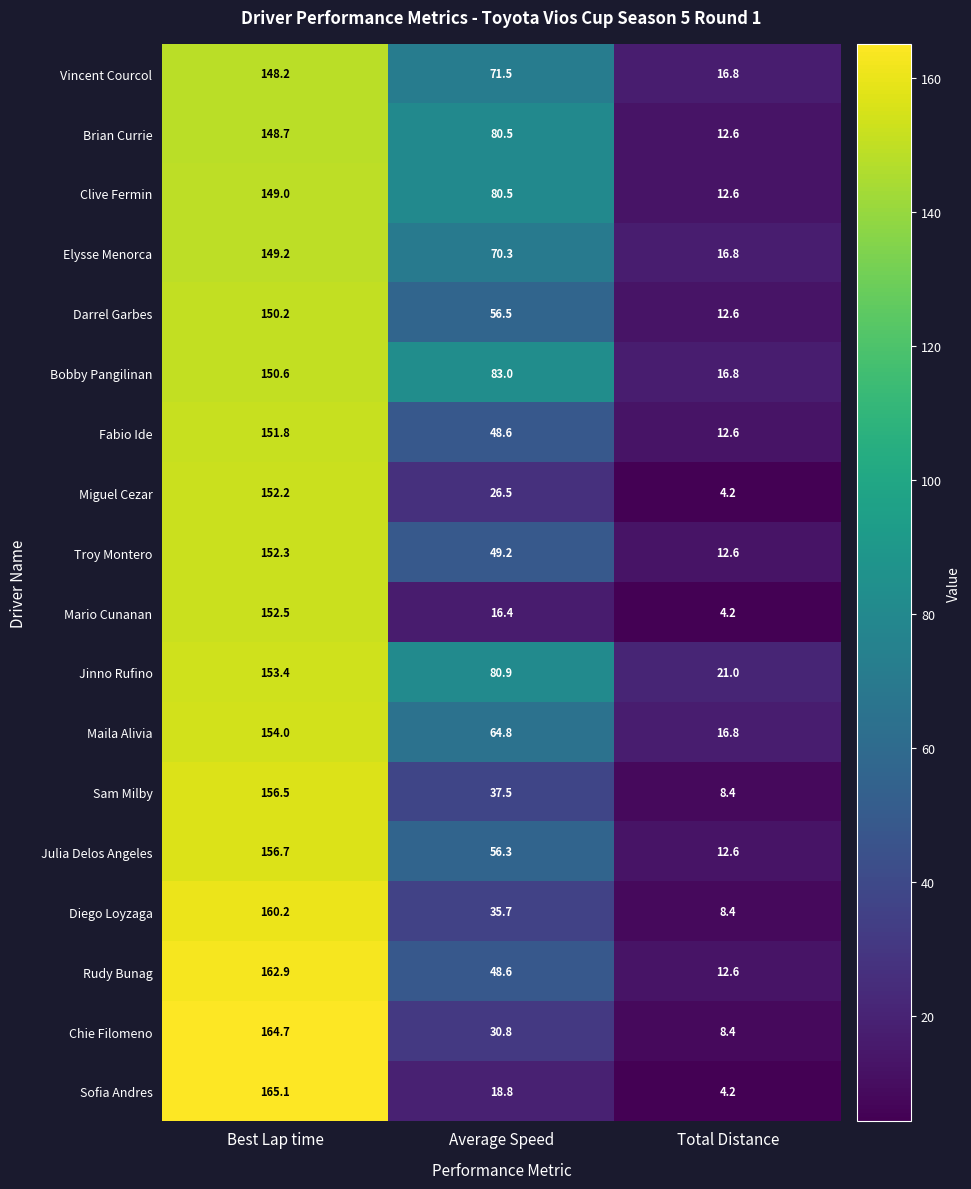

Is the value of Elysse Menorca at Average Speed greater than the value of Sofia Andres at Total Distance?

Yes